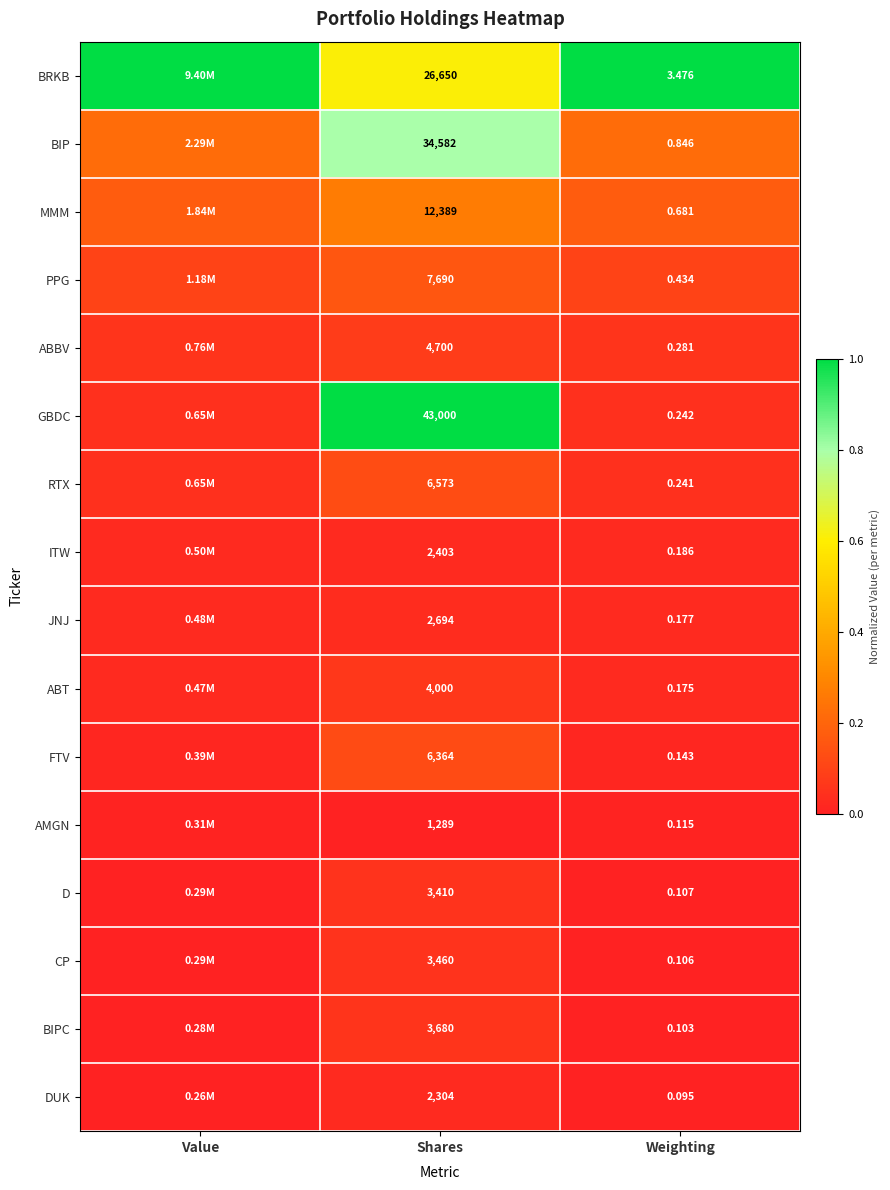

Is the value of GBDC at Weighting greater than the value of ABBV at Shares?

No